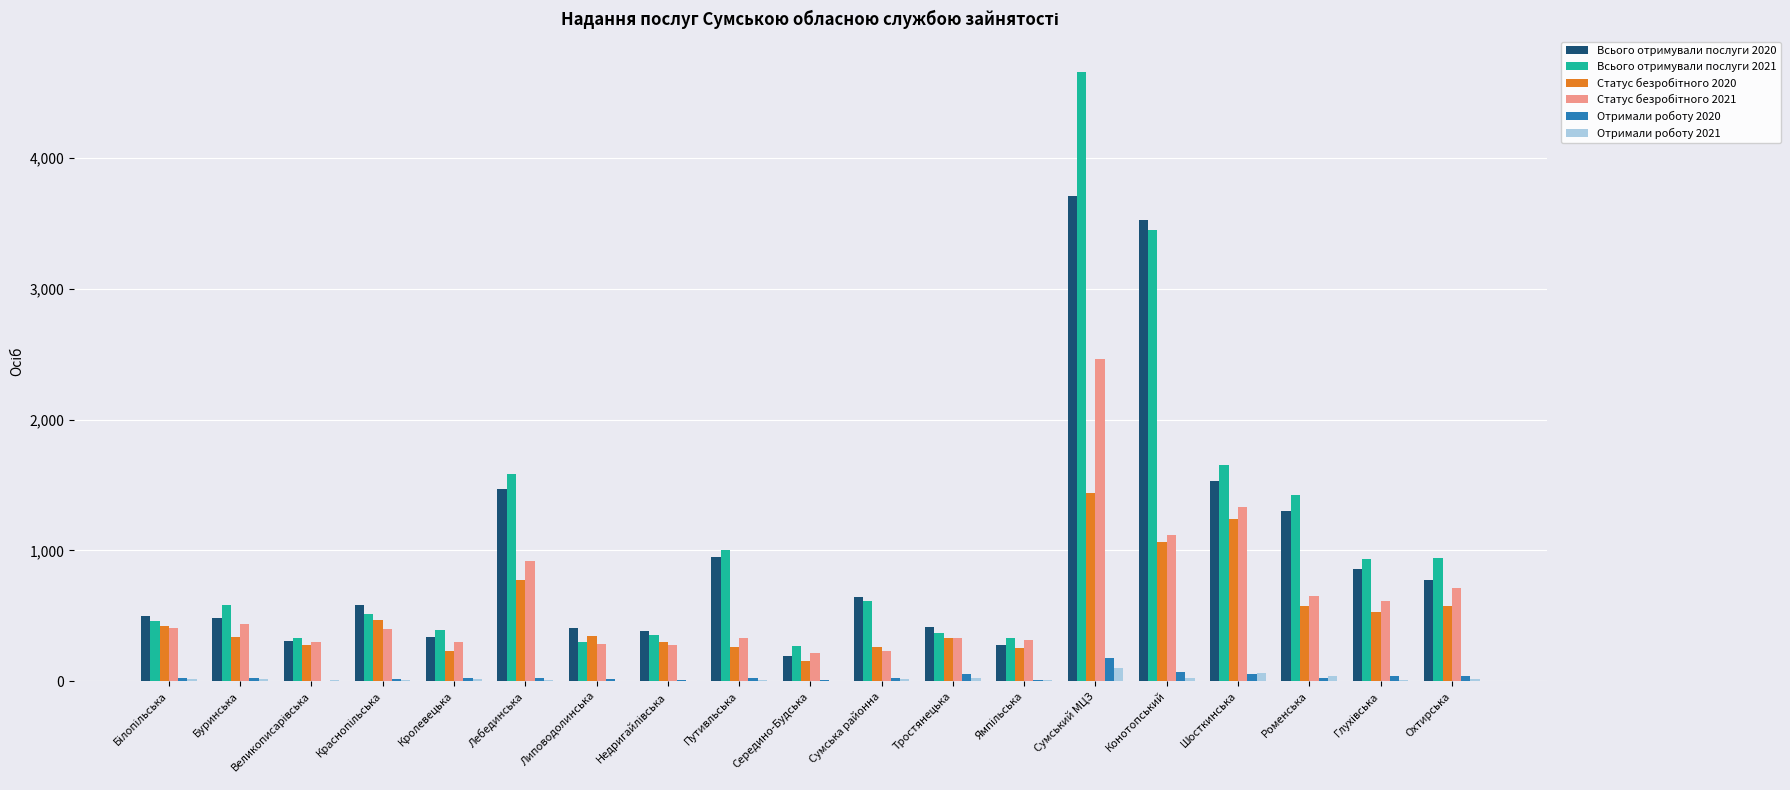

True or false: Всього отримували послуги 2021 has a value of 1585 at Лебединська.

True